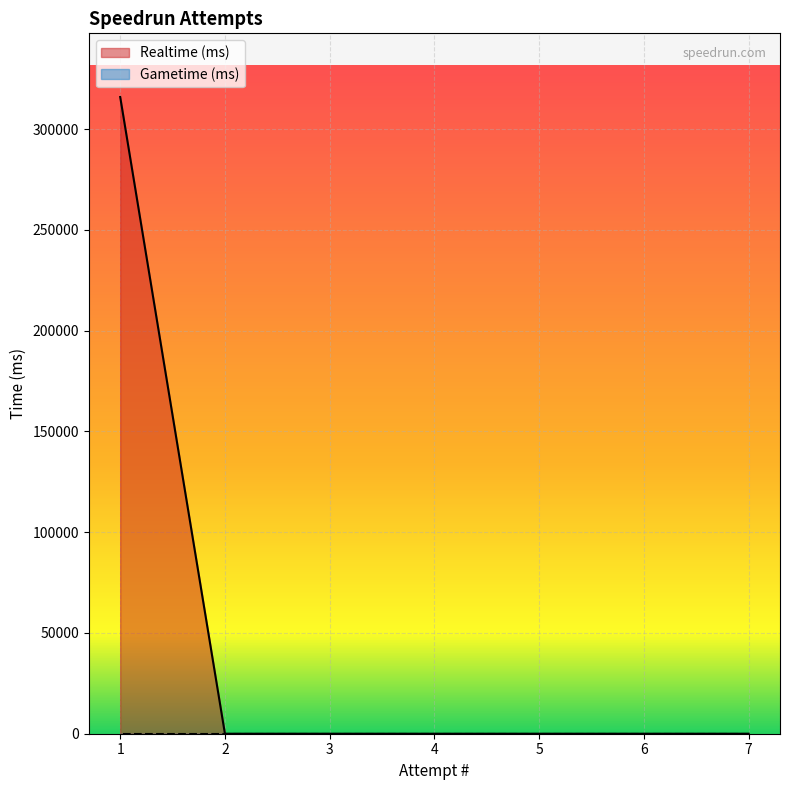

The chart shows a value of 0 at 7. True or false?

True